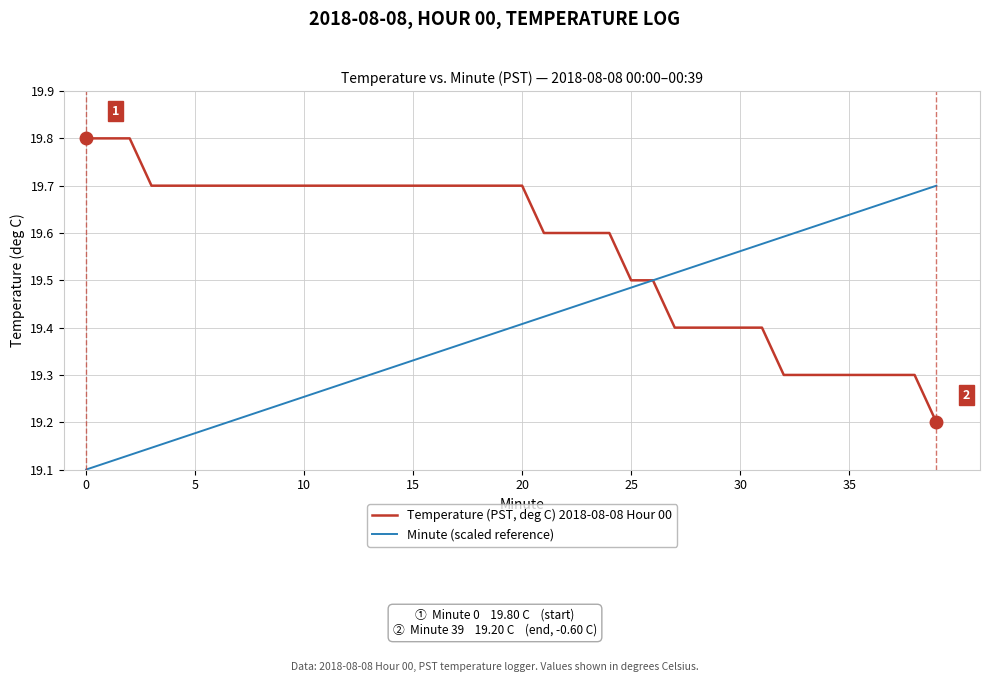

Which series has the largest total across all categories?

Temperature (PST, deg C) 2018-08-08 Hour 00